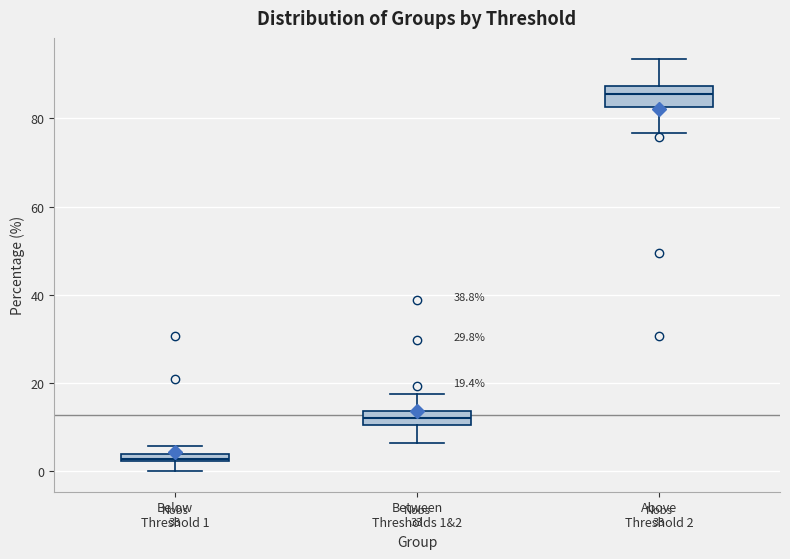

Which box has the highest median line?

Above Threshold 2